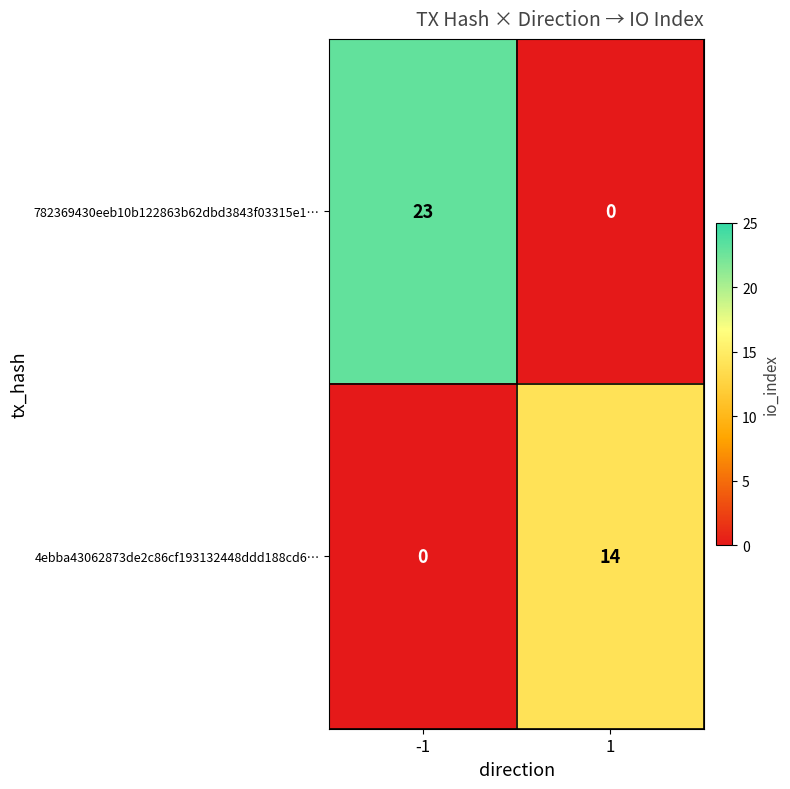

What is the approximate value of 4ebba43062873de2c86cf193132448ddd188cd6 at io_index?

14